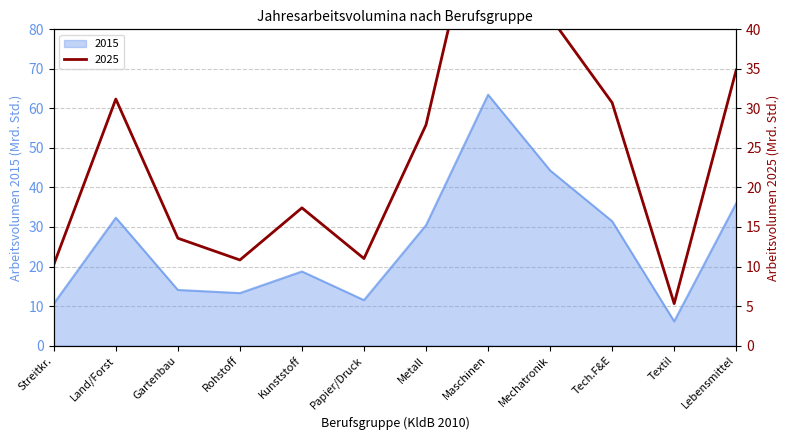

The 2015 series shows 18.8 at Kunststoff. True or false?

True